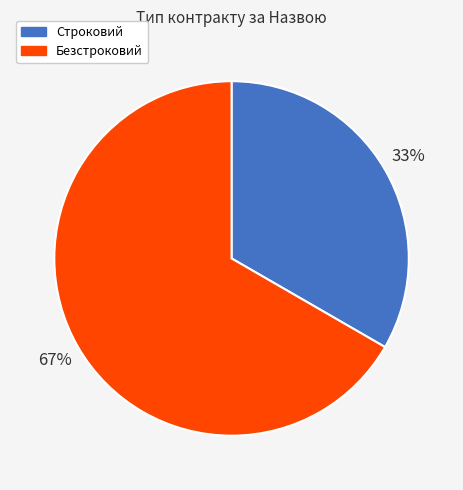

Is the sum of Строковий and Безстроковий greater than half?

Yes